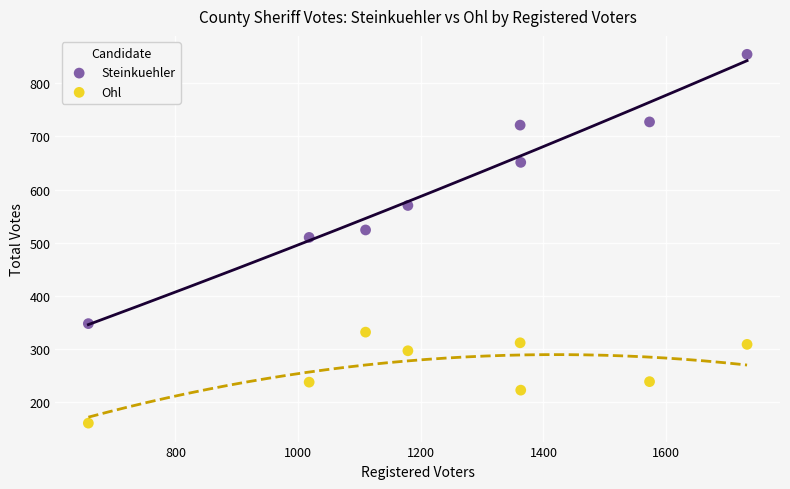

Which series reaches the minimum Y coordinate?

Ohl